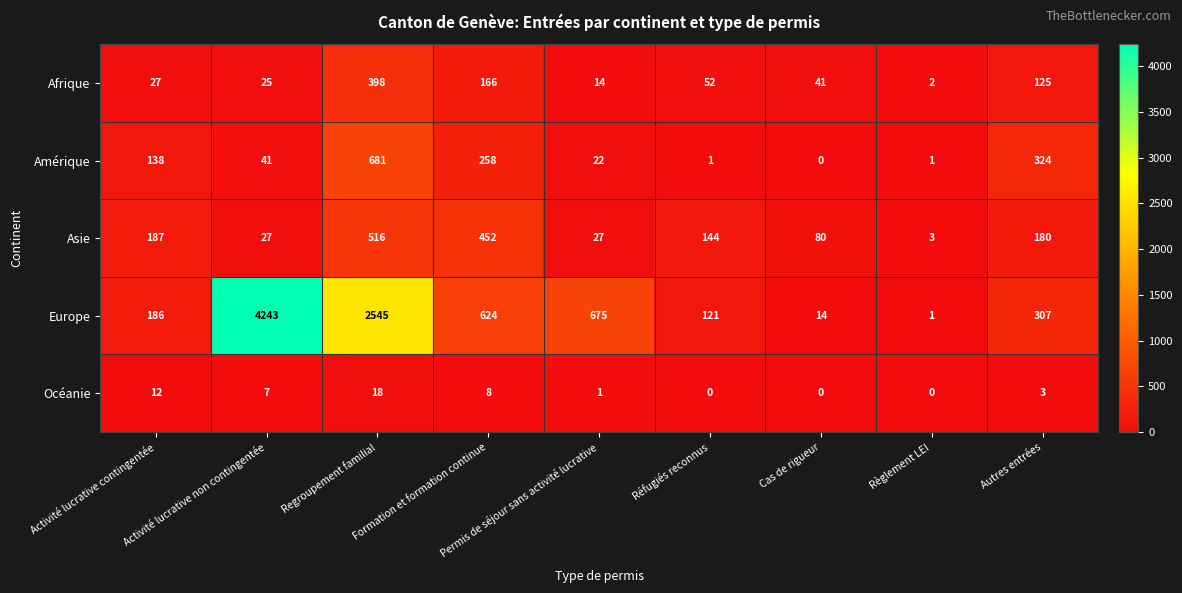

Which series changed the most between Formation et formation continue and Autres entrées?

Europe